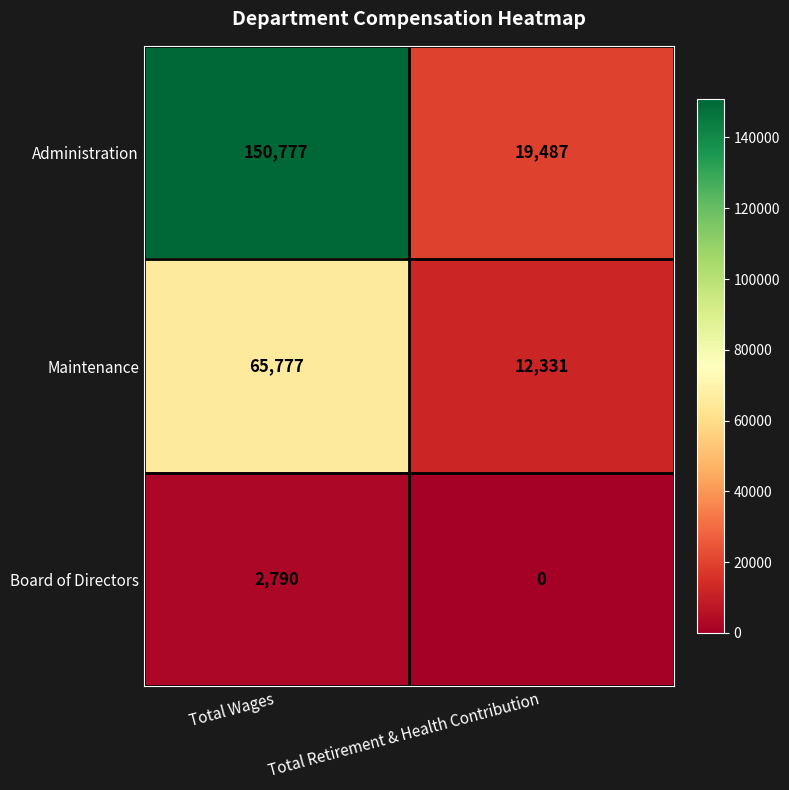

What is the total value across all series at Total Retirement & Health Contribution?

31818